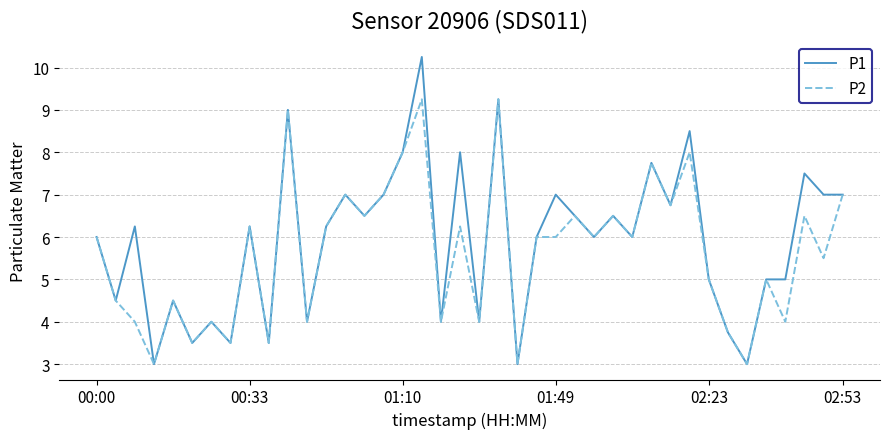

Rank the series by their maximum value, from highest to lowest.

P1, P2